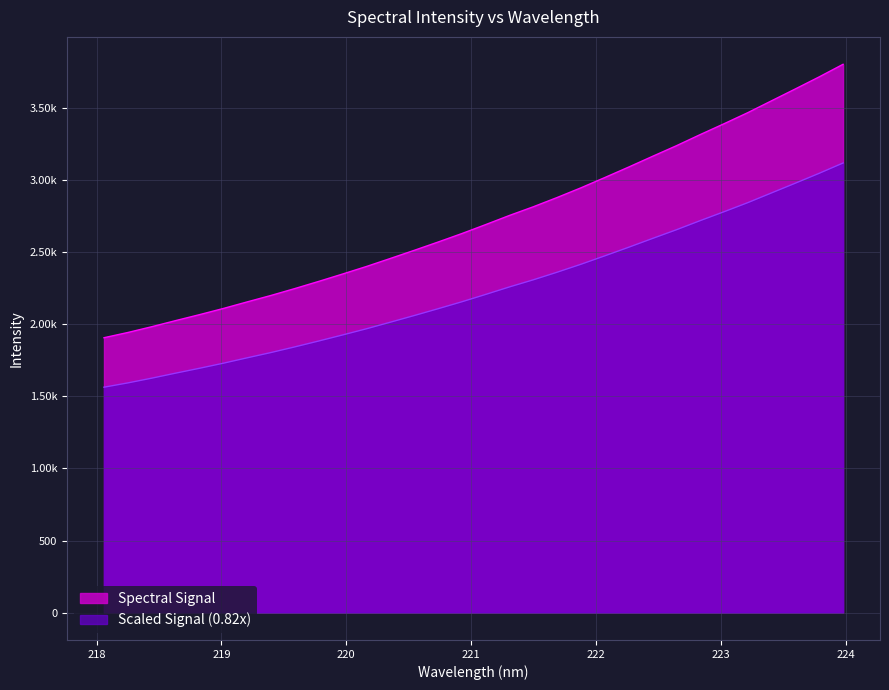

At which label is the value closest to 2856?

221.6902